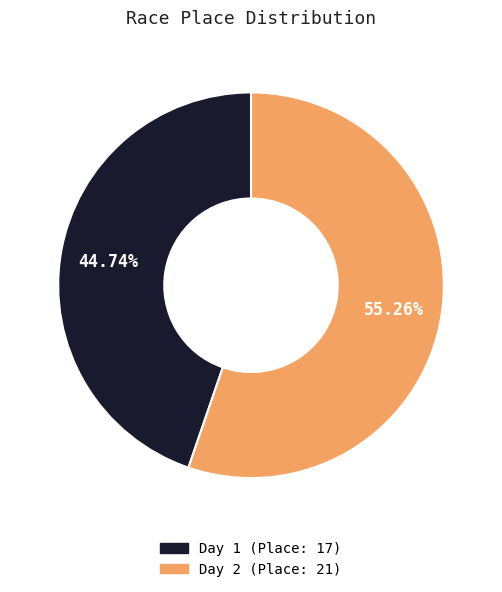

Does any single category account for the majority?

Yes